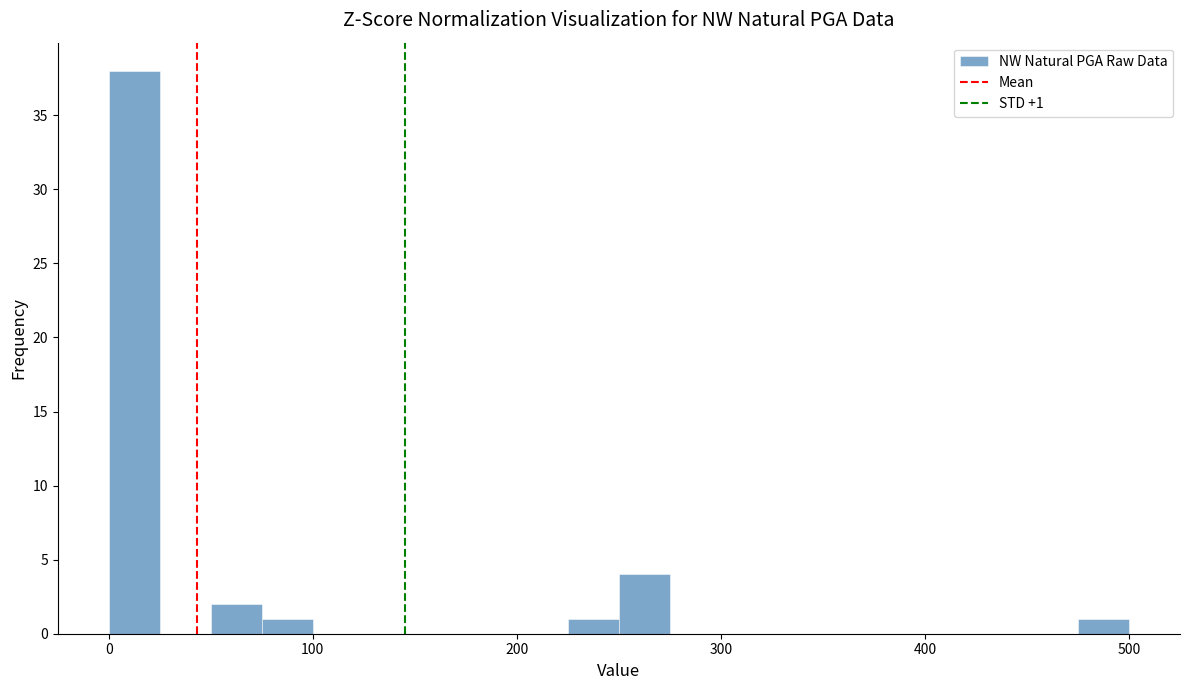

Read against the x-axis, roughly where is the centre of the tallest bar?

10